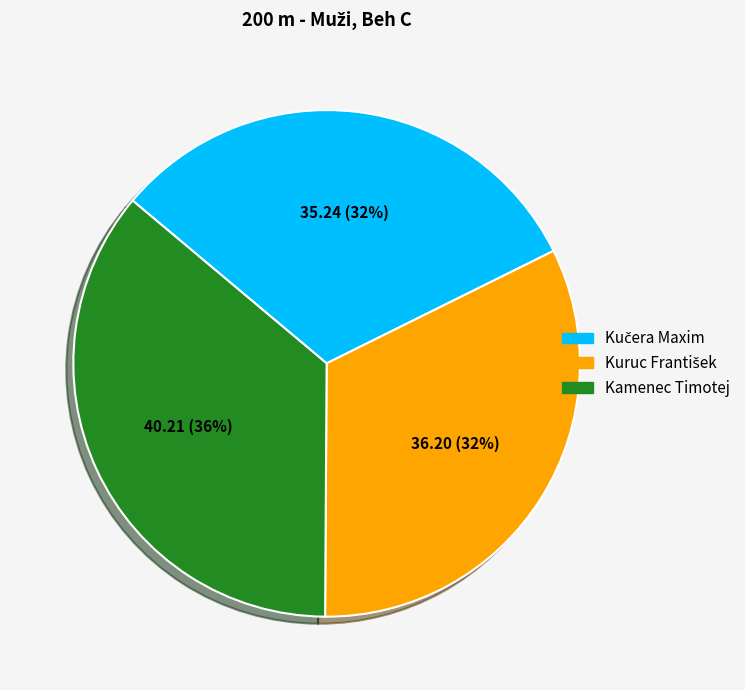

Is it true that Kamenec Timotej is 42% of the pie?

False